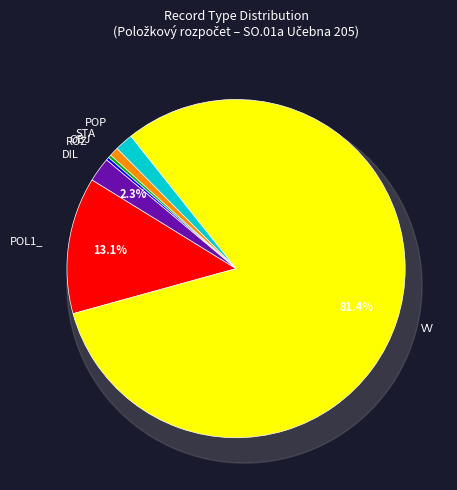

What portion of the pie excludes VV?

18.6%